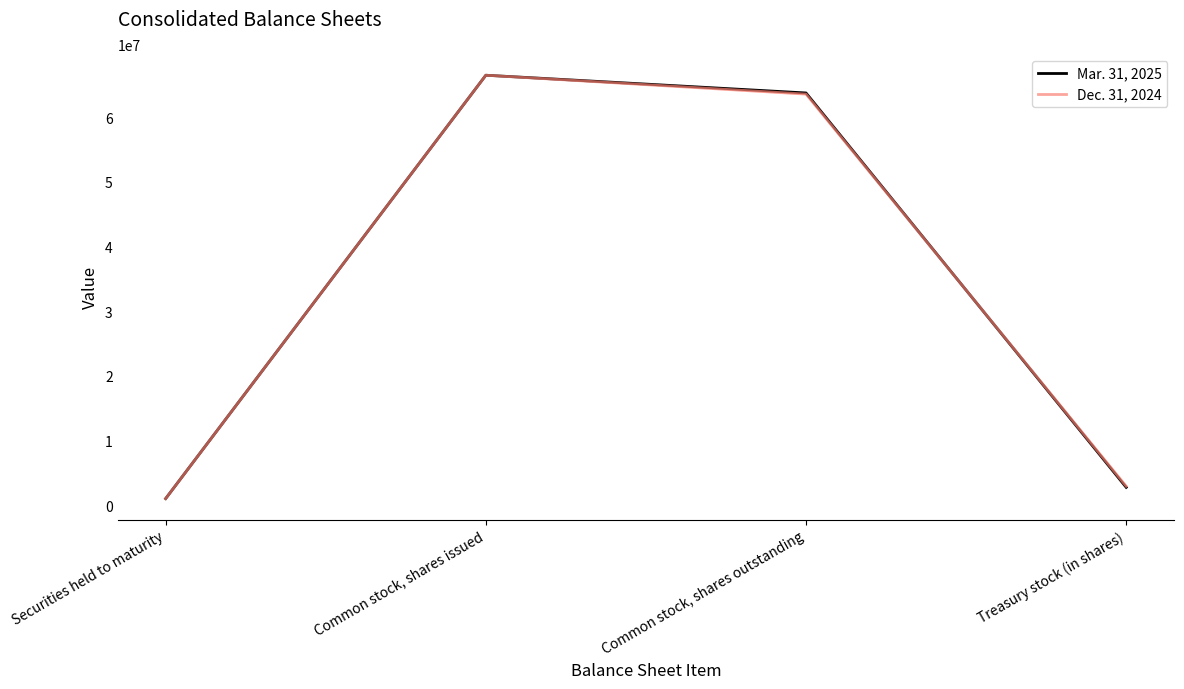

Between Common stock, shares outstanding and Treasury stock (in shares), which series saw the biggest shift?

Mar. 31, 2025